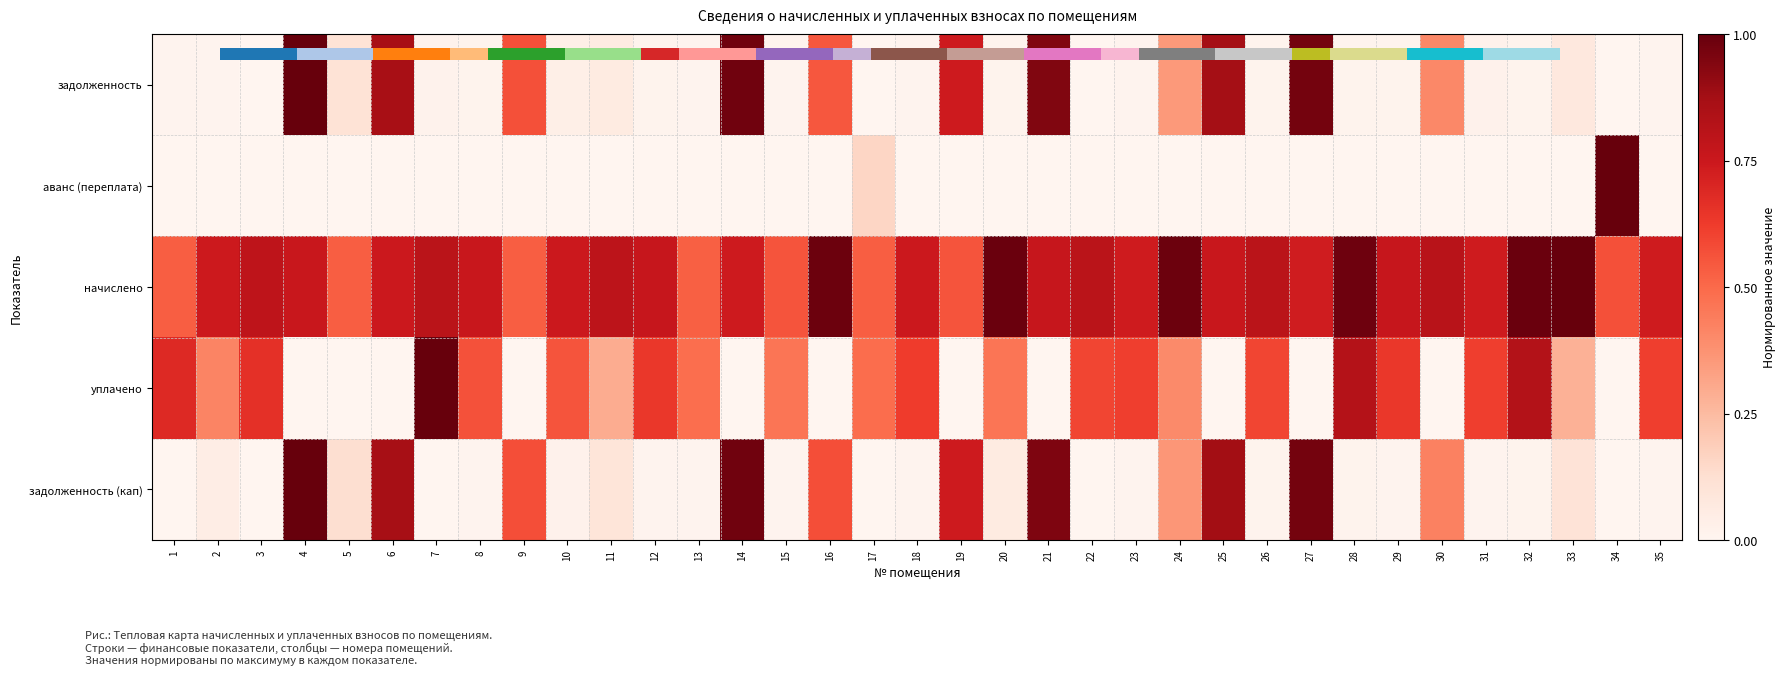

Reading left to right, what are all the values shown in this chart?

задолженность: 1=0.0	2=0.0	3=0.0	4=1.0	5=0.1	6=0.9	7=0.0	8=0.0	9=0.6	10=0.0	11=0.1	12=0.0	13=0.0	14=1.0	15=0.0	16=0.5	17=0.0	18=0.0	19=0.7	20=0.0	21=0.9	22=0.0	23=0.0	24=0.4	25=0.9	26=0.0	27=1.0	28=0.0	29=0.0	30=0.4	31=0.0	32=0.0	33=0.1	34=0.0	35=0.0
аванс (переплата): 1=0.0	2=0.0	3=0.0	4=0.0	5=0.0	6=0.0	7=0.0	8=0.0	9=0.0	10=0.0	11=0.0	12=0.0	13=0.0	14=0.0	15=0.0	16=0.0	17=0.2	18=0.0	19=0.0	20=0.0	21=0.0	22=0.0	23=0.0	24=0.0	25=0.0	26=0.0	27=0.0	28=0.0	29=0.0	30=0.0	31=0.0	32=0.0	33=0.0	34=1.0	35=0.0
начислено: 1=0.5	2=0.7	3=0.8	4=0.8	5=0.5	6=0.7	7=0.8	8=0.8	9=0.5	10=0.7	11=0.8	12=0.8	13=0.5	14=0.7	15=0.6	16=1.0	17=0.5	18=0.7	19=0.6	20=1.0	21=0.8	22=0.8	23=0.7	24=1.0	25=0.8	26=0.8	27=0.7	28=1.0	29=0.8	30=0.8	31=0.7	32=1.0	33=1.0	34=0.6	35=0.7
уплачено: 1=0.7	2=0.4	3=0.7	4=0.0	5=0.0	6=0.0	7=1.0	8=0.6	9=0.0	10=0.6	11=0.3	12=0.6	13=0.5	14=0.0	15=0.5	16=0.0	17=0.5	18=0.6	19=0.0	20=0.5	21=0.0	22=0.6	23=0.6	24=0.4	25=0.0	26=0.6	27=0.0	28=0.8	29=0.6	30=0.0	31=0.6	32=0.8	33=0.3	34=0.0	35=0.6
задолженность (кап): 1=0.0	2=0.0	3=0.0	4=1.0	5=0.1	6=0.9	7=0.0	8=0.0	9=0.6	10=0.0	11=0.1	12=0.0	13=0.0	14=1.0	15=0.0	16=0.6	17=0.0	18=0.0	19=0.7	20=0.1	21=0.9	22=0.0	23=0.0	24=0.4	25=0.9	26=0.0	27=1.0	28=0.0	29=0.0	30=0.4	31=0.0	32=0.0	33=0.1	34=0.0	35=0.0